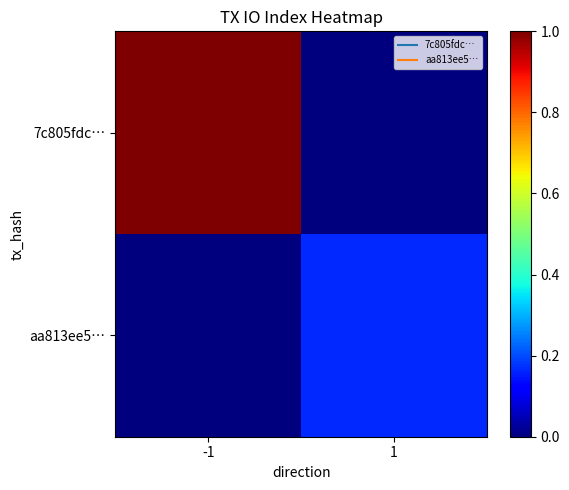

Count the number of categories in the chart.

2